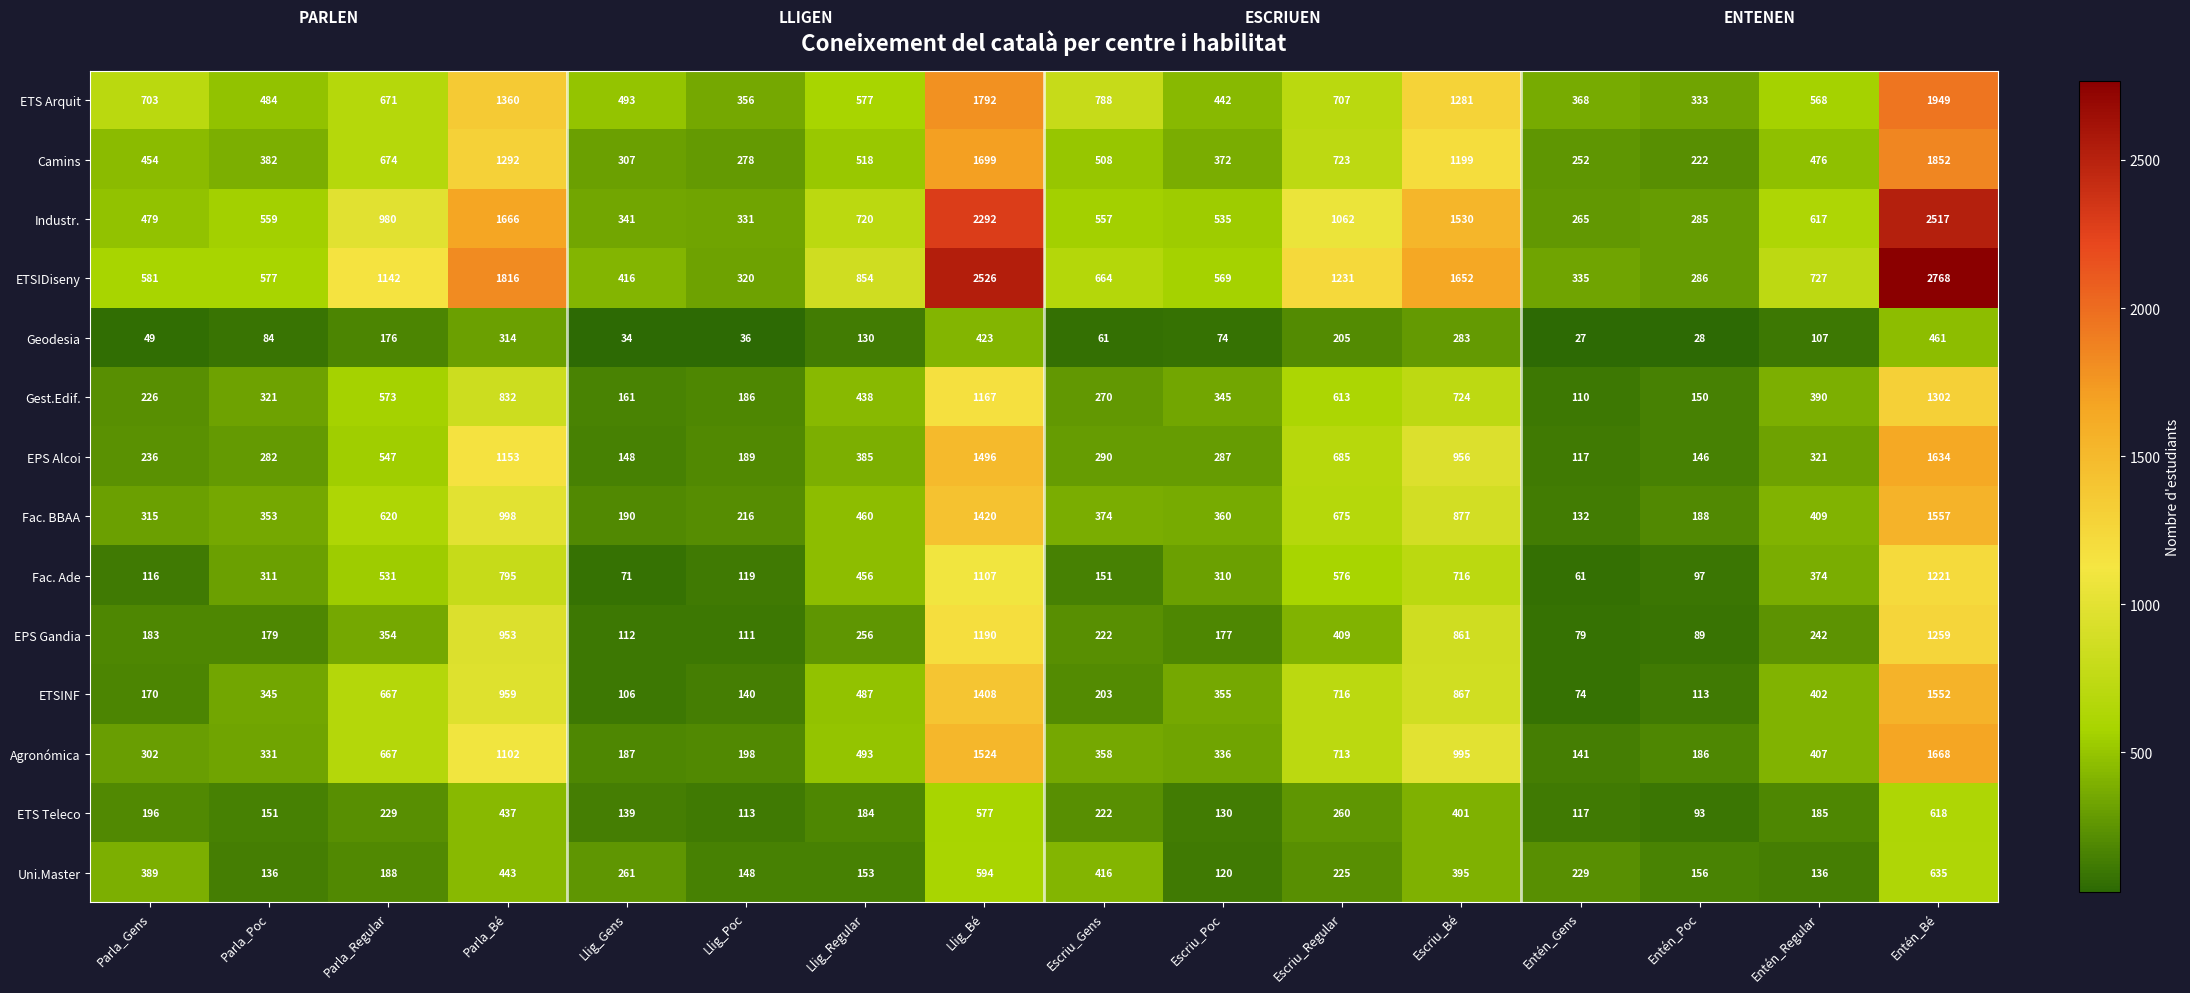

What is the spread (max minus min) of values at Llig_Poc?

320